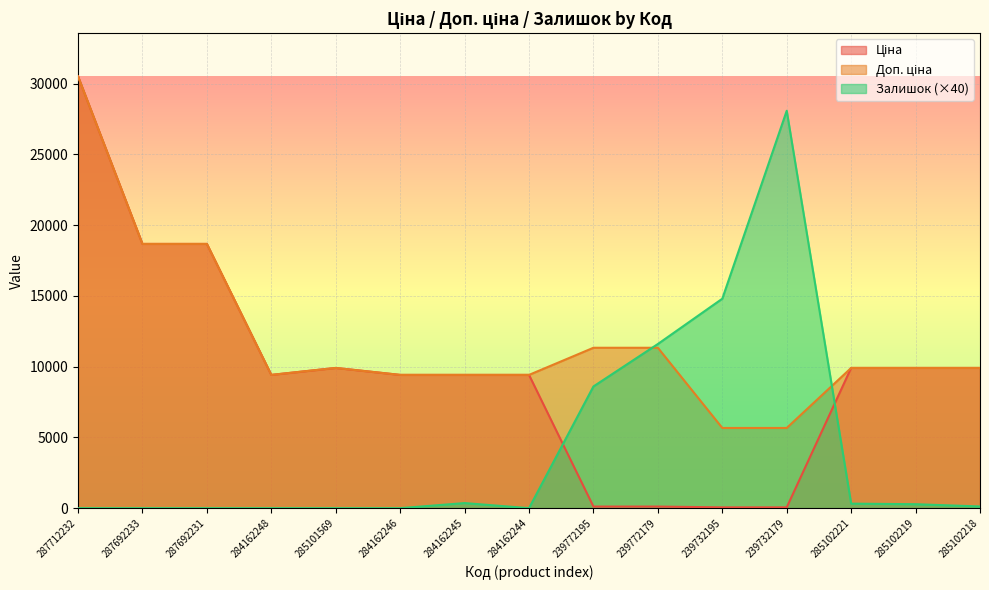

Rank the series by their maximum value, from lowest to highest.

Залишок, Ціна, Доп. ціна